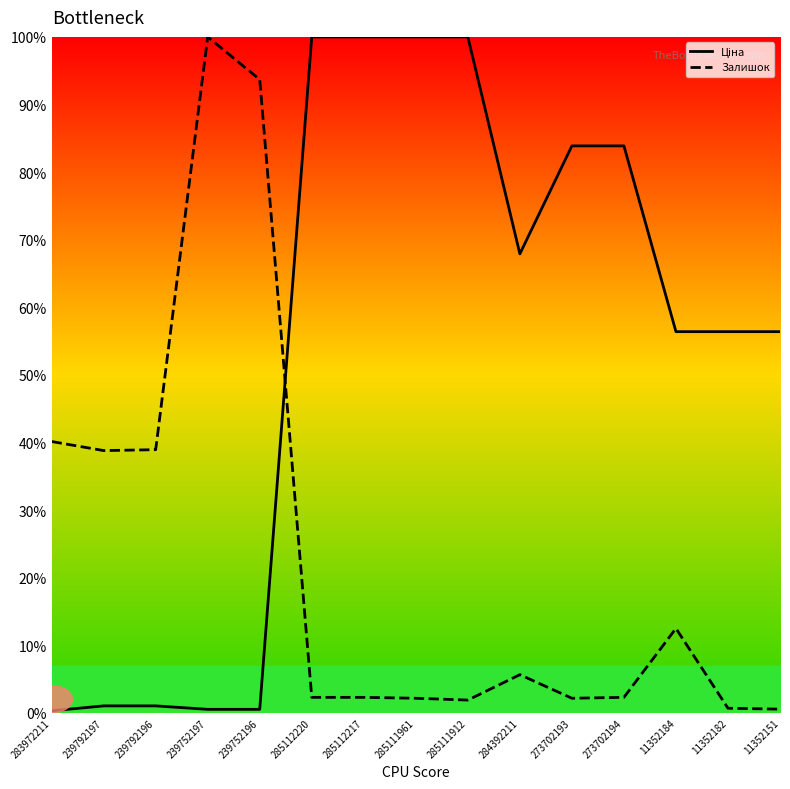

What is the difference between the Залишок values at 239792196 and 285112217?

36.6